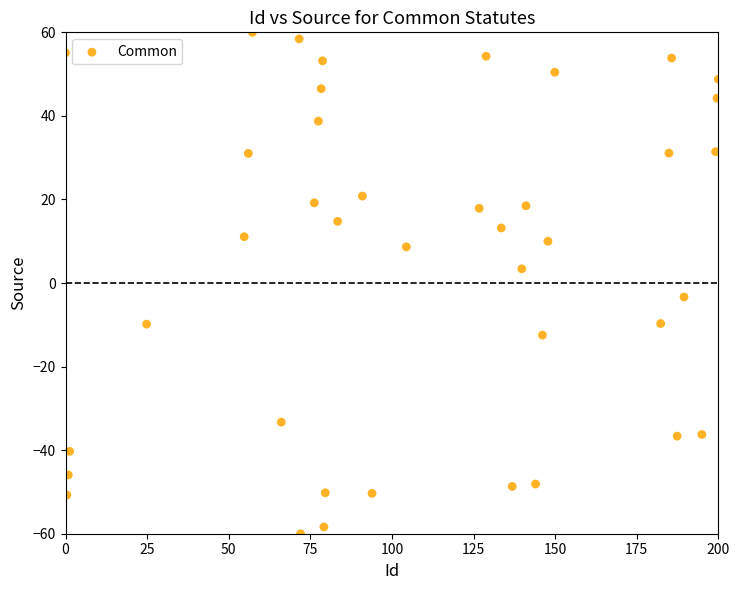

What is the range of Y values (max minus min)?

120.0